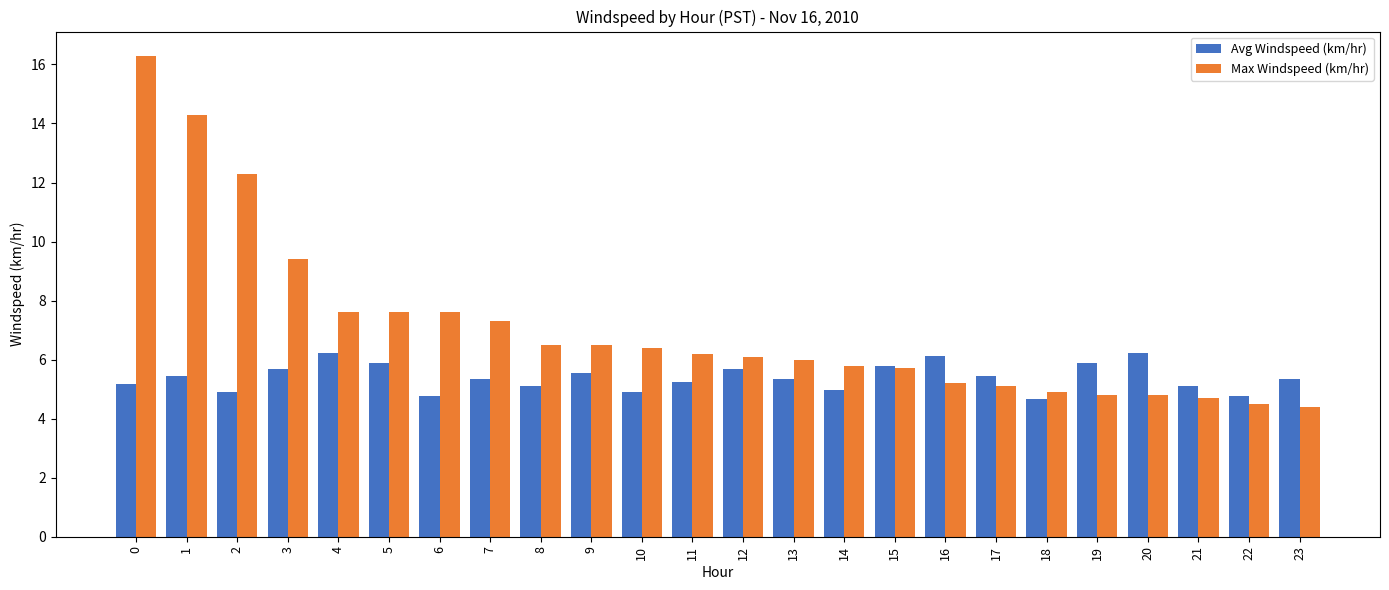

Are the bars horizontal?

No